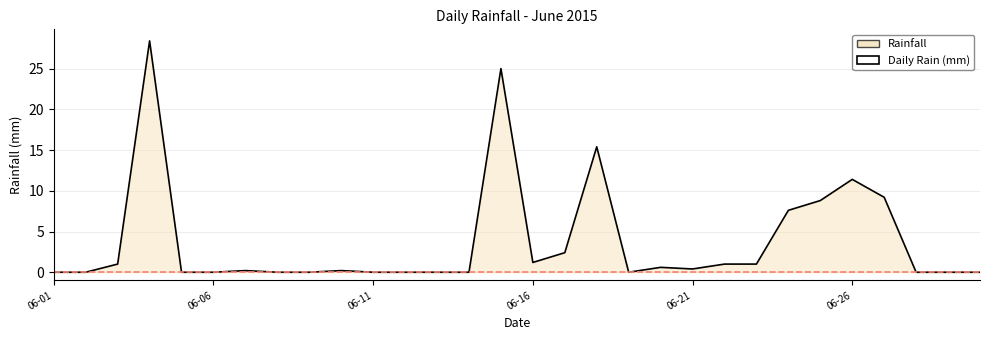

What is the difference between the maximum and minimum values?

28.4